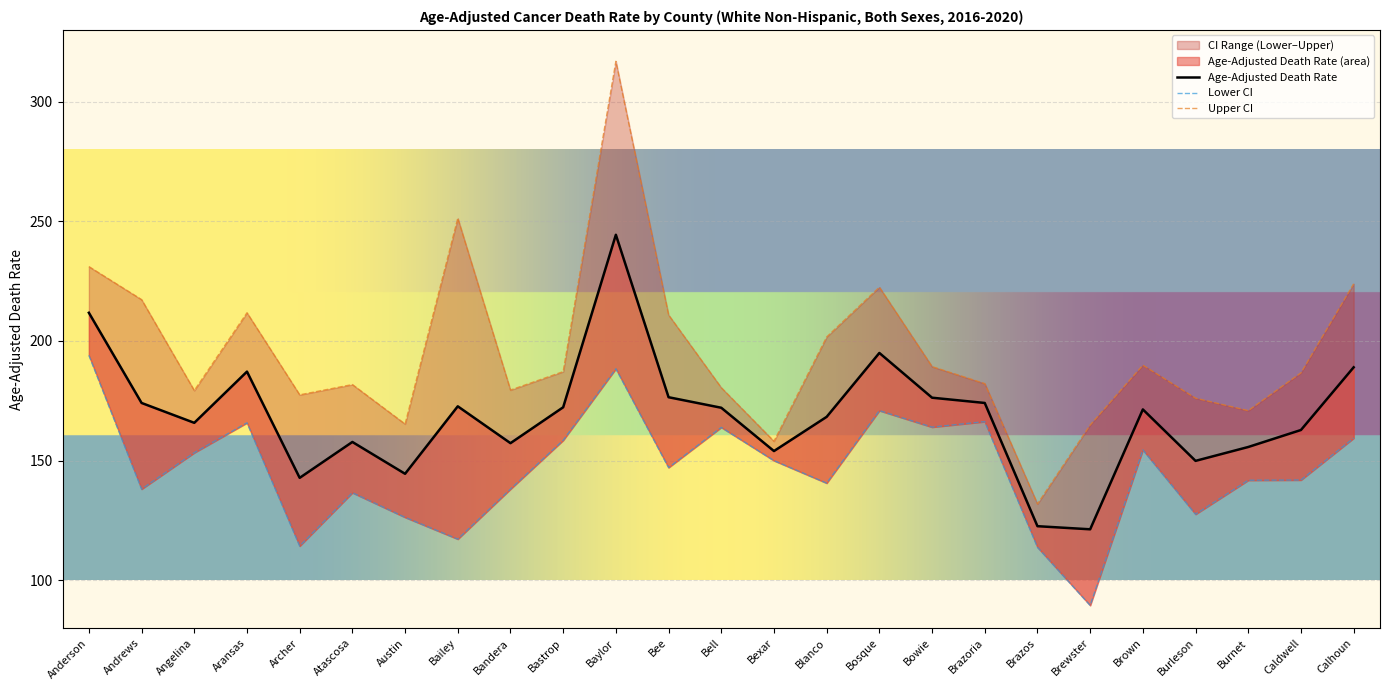

True or false: Age-Adjusted Death Rate has more than 0 interior local peaks.

True